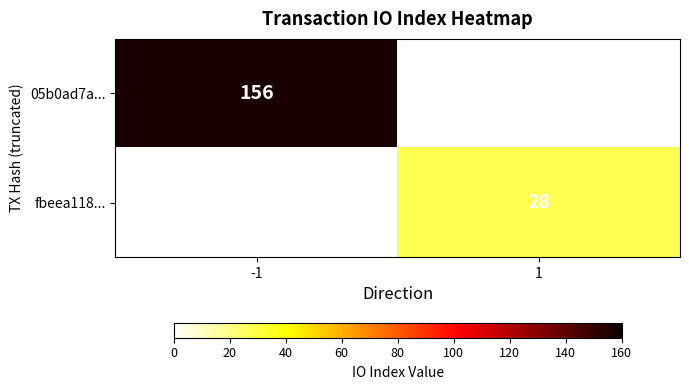

True or false: 05b0ad7a... has a value of 156 at -1.

True